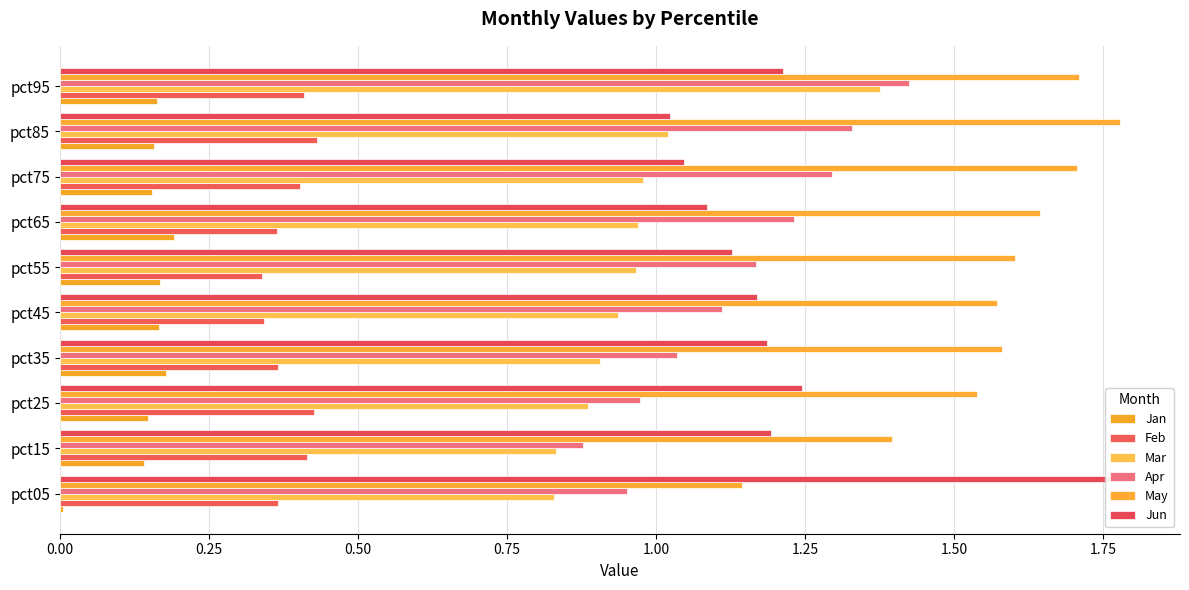

What is the value of the Apr bar at the 9th from the left?

1.3